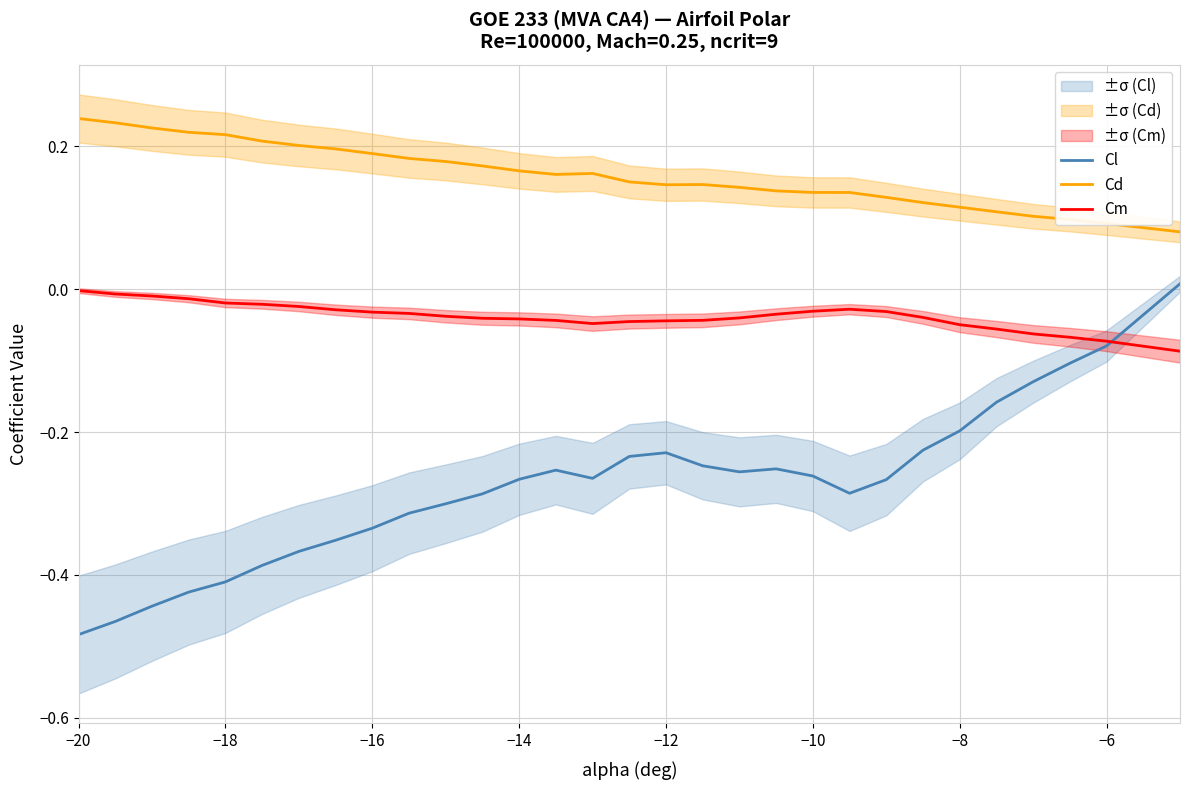

True or false: Cm and Cd cross at least once.

False